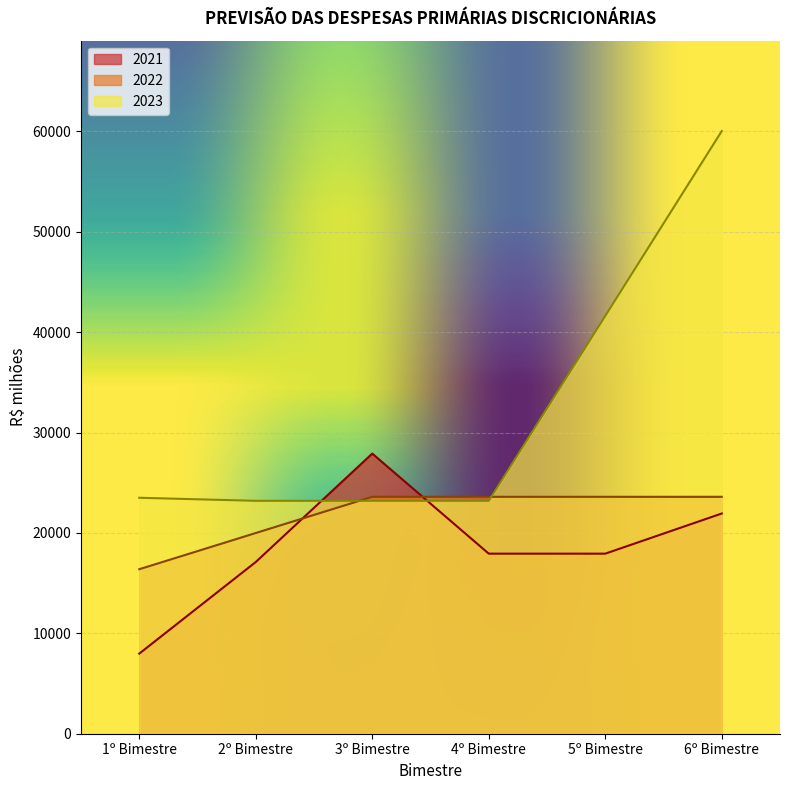

What is the highest value of the 2021 series?

27908